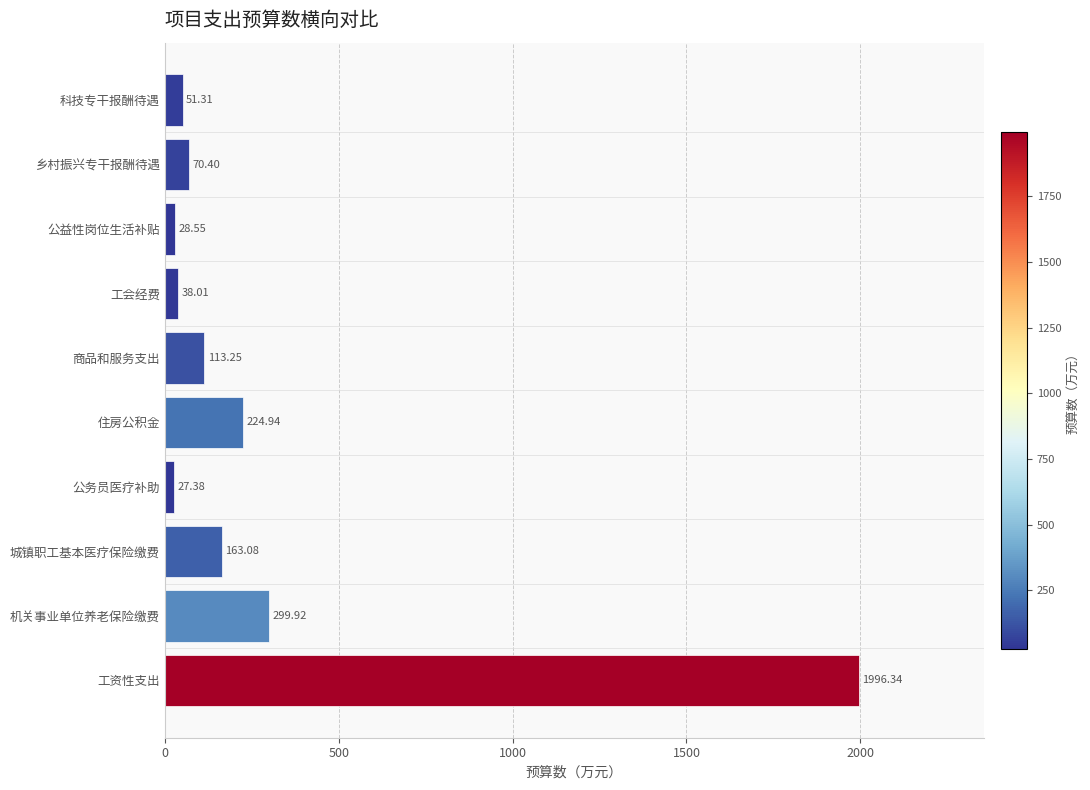

What is the sum of all values?

3013.2